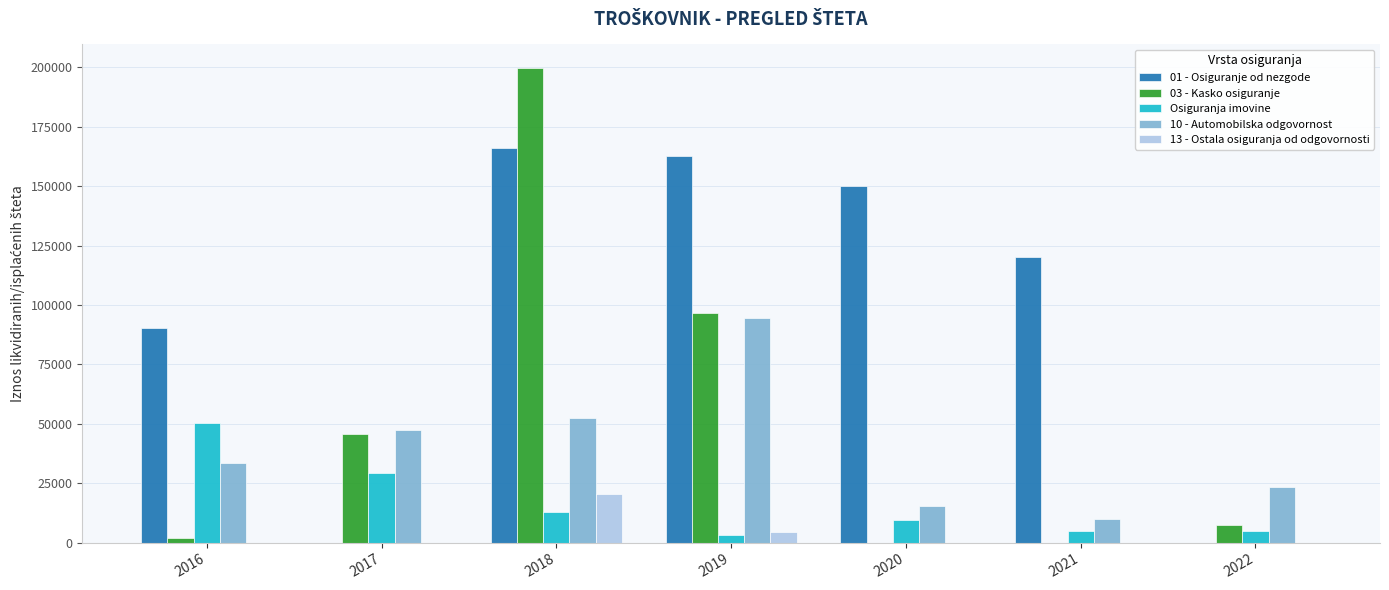

What is the total value across all series at 2017?

122318.8